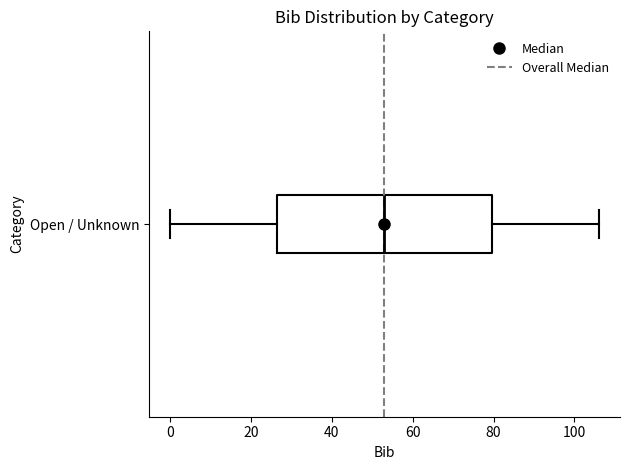

Read this box plot against the x-axis: the position of the median line, the range covered by the box, and the ends of both whiskers. The values are not printed on the chart, so give them approximately, as read against the axis.

median 54, box 26 to 80, whiskers 0 to 106